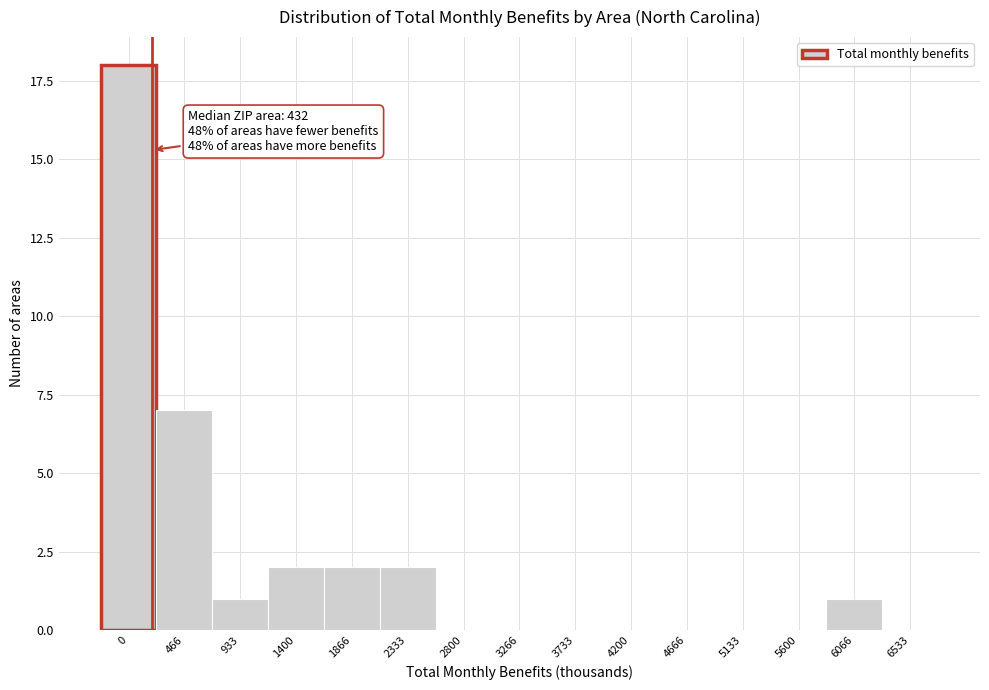

Reading left to right, extract all data points from this chart.

0=18	466=7	933=1	1400=2	1866=2	2333=2	2800=0	3266=0	3733=0	4200=0	4666=0	5133=0	5600=0	6066=1	6533=0